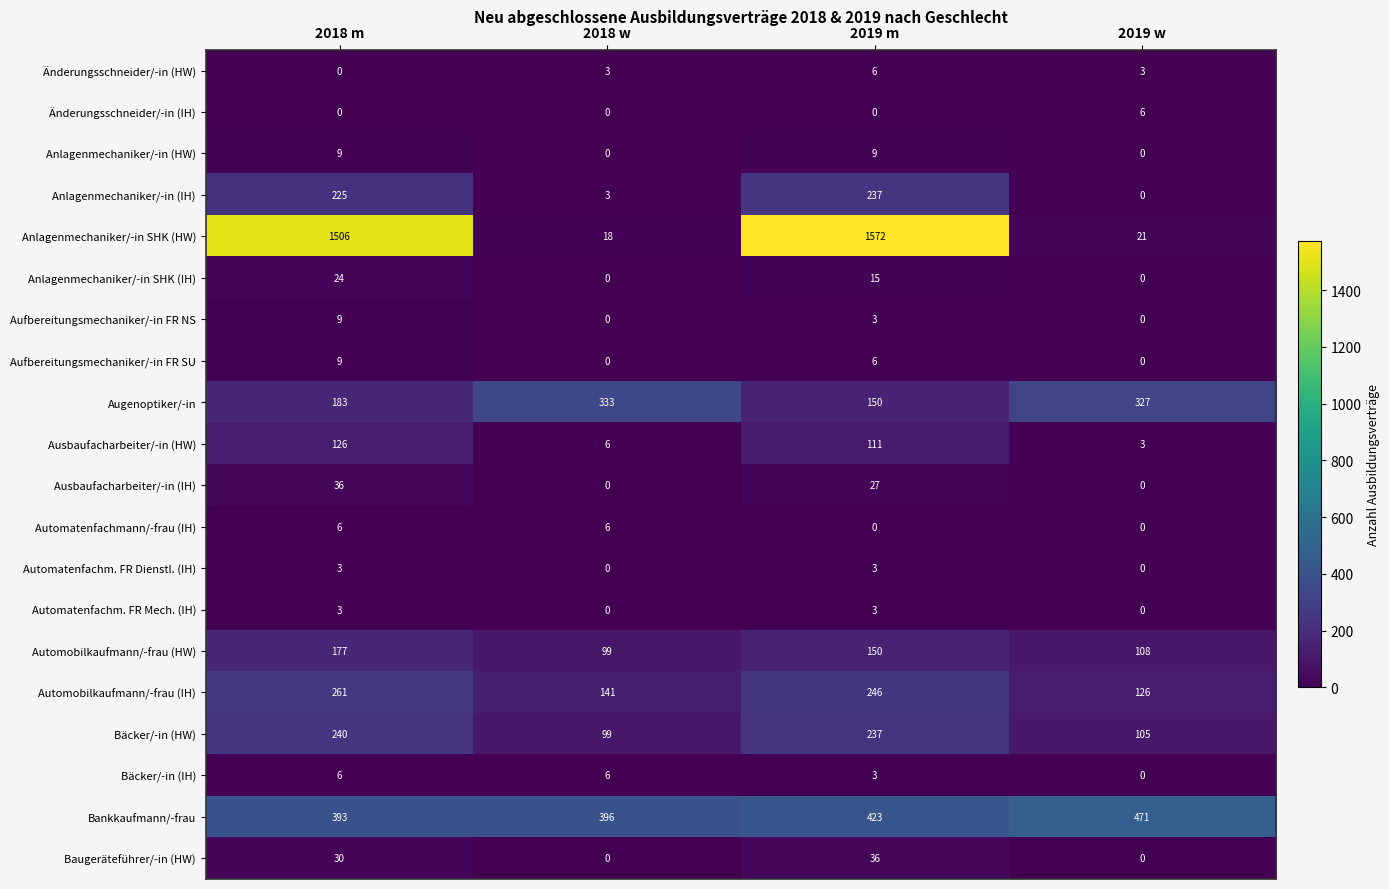

True or false: Anlagenmechaniker/-in (HW) has a value of 16 at 2018 m.

False